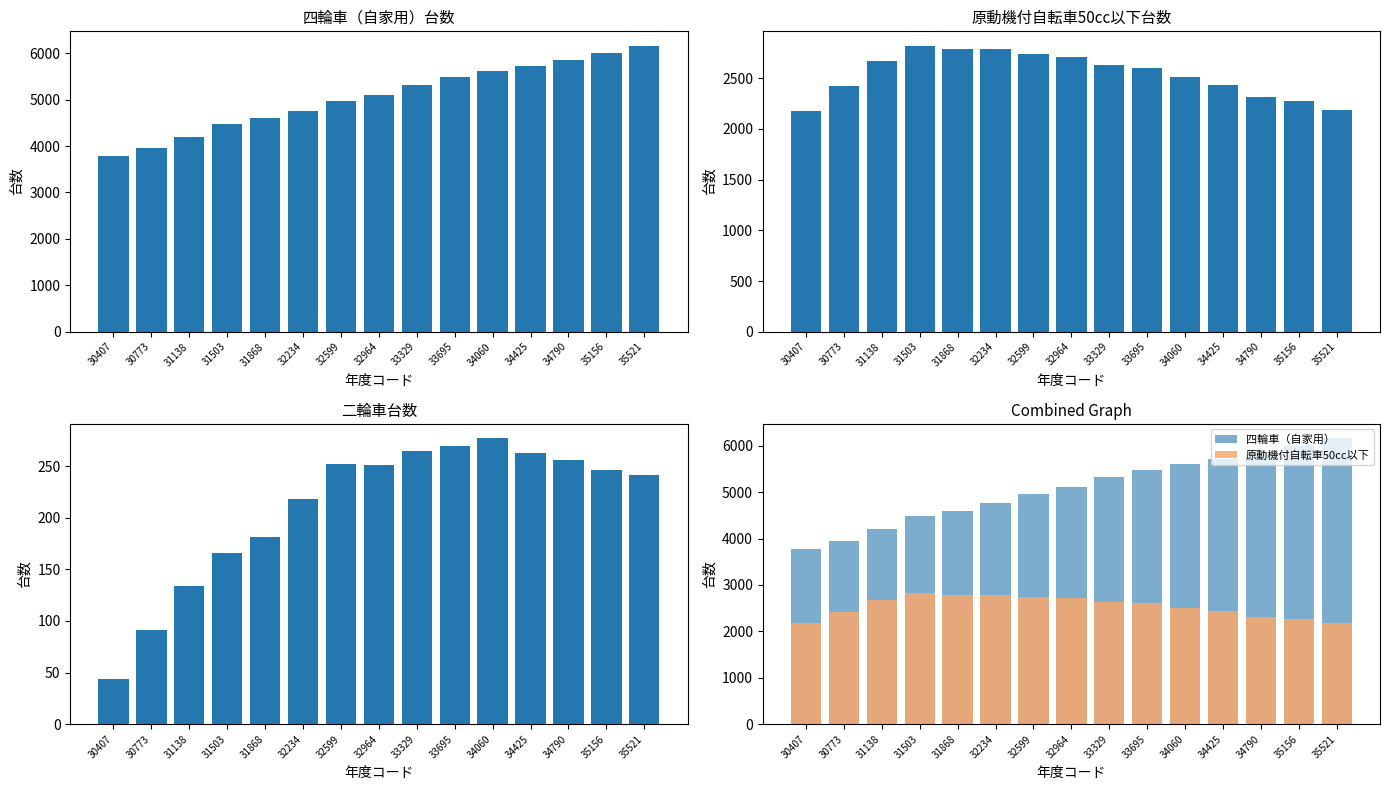

Rank the series by their maximum value, from lowest to highest.

二輪車, 原動機付自転車50cc以下, 四輪車（自家用）